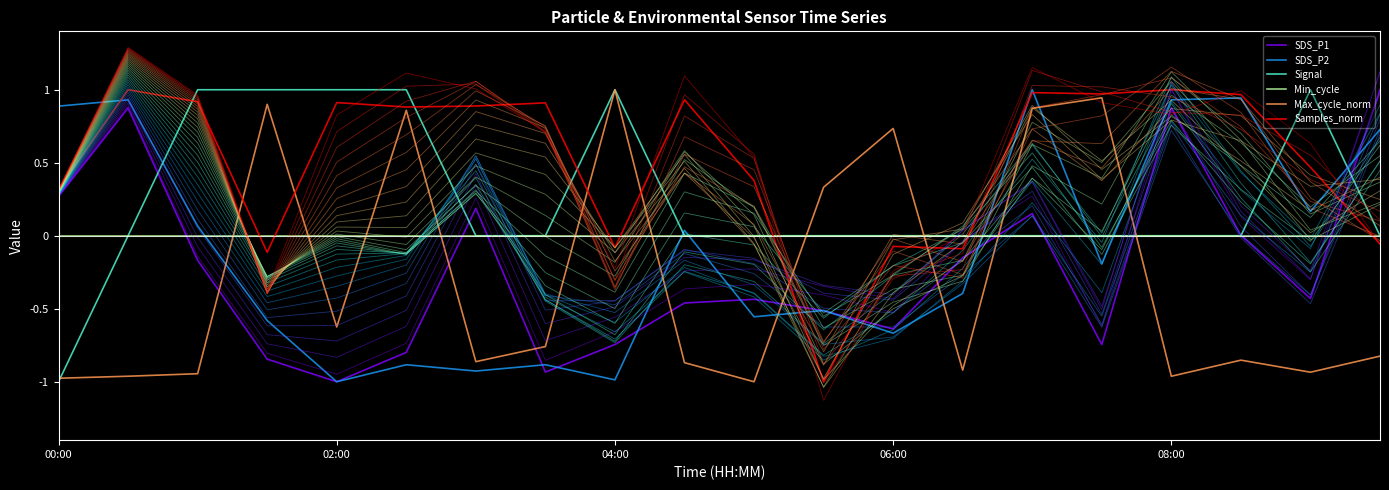

How many times do Max_cycle_norm and Min_cycle cross each other?

10